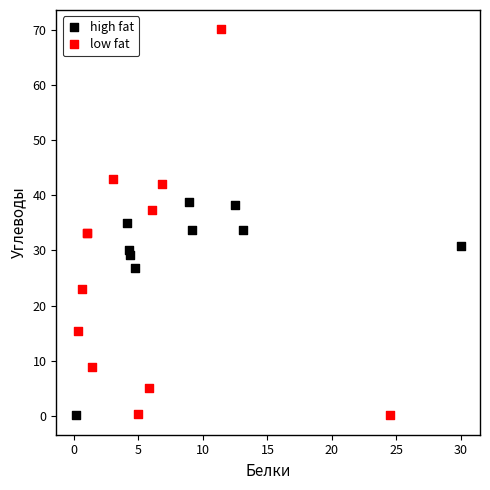

What are all the series names shown in the legend?

high fat, low fat